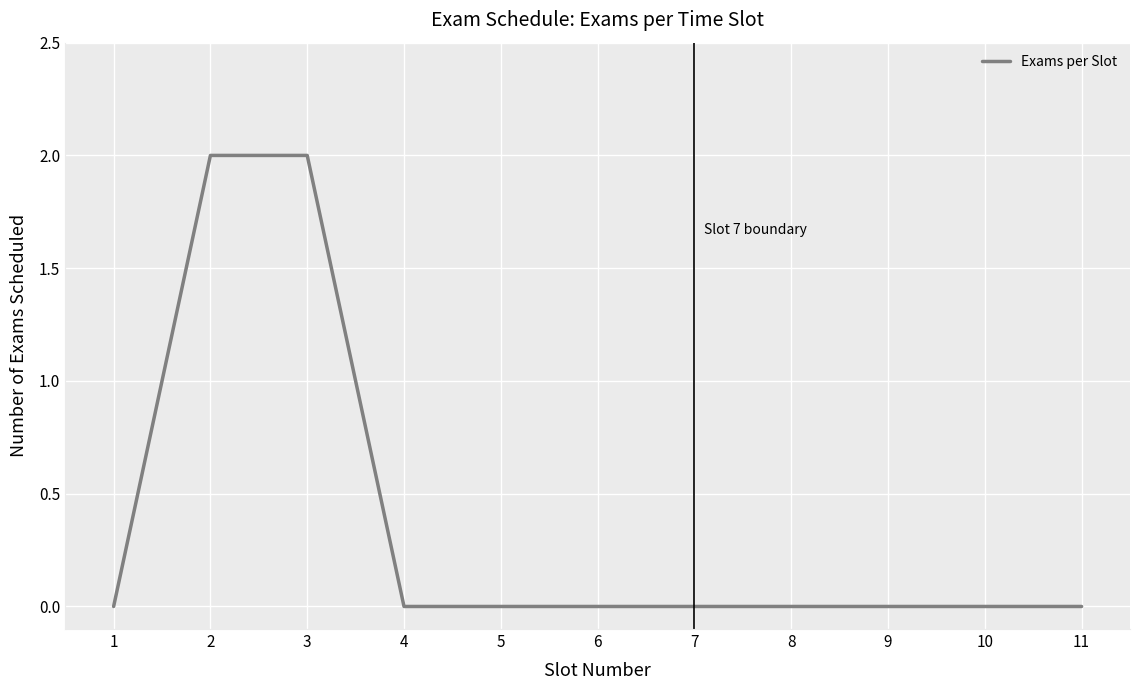

Reading left to right, list all the values displayed in this chart.

1=0	2=2	3=2	4=0	5=0	6=0	7=0	8=0	9=0	10=0	11=0